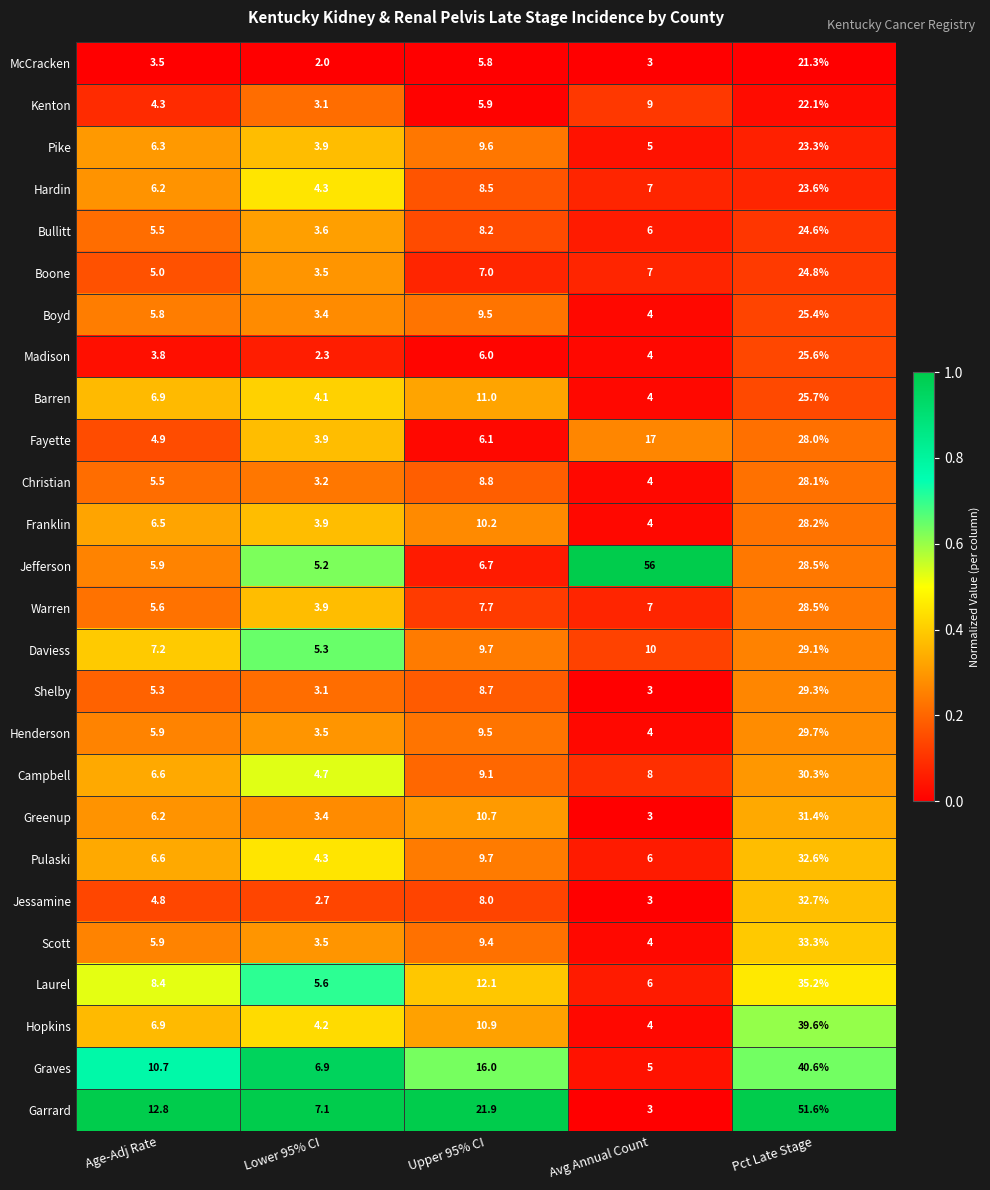

At which category is the sum across all series the highest?

Pct Late Stage